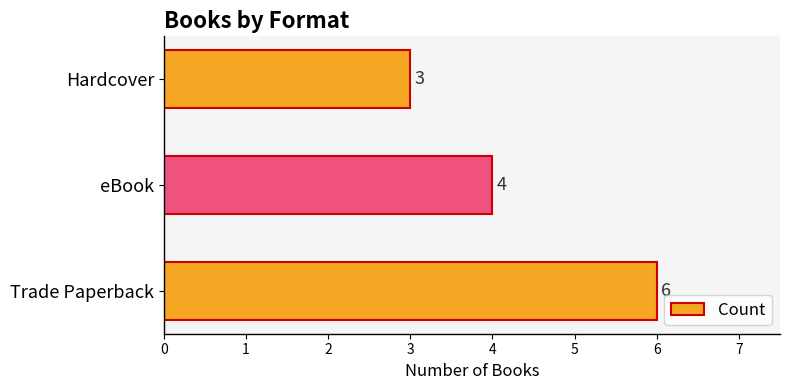

What is the difference between the maximum and minimum values?

3